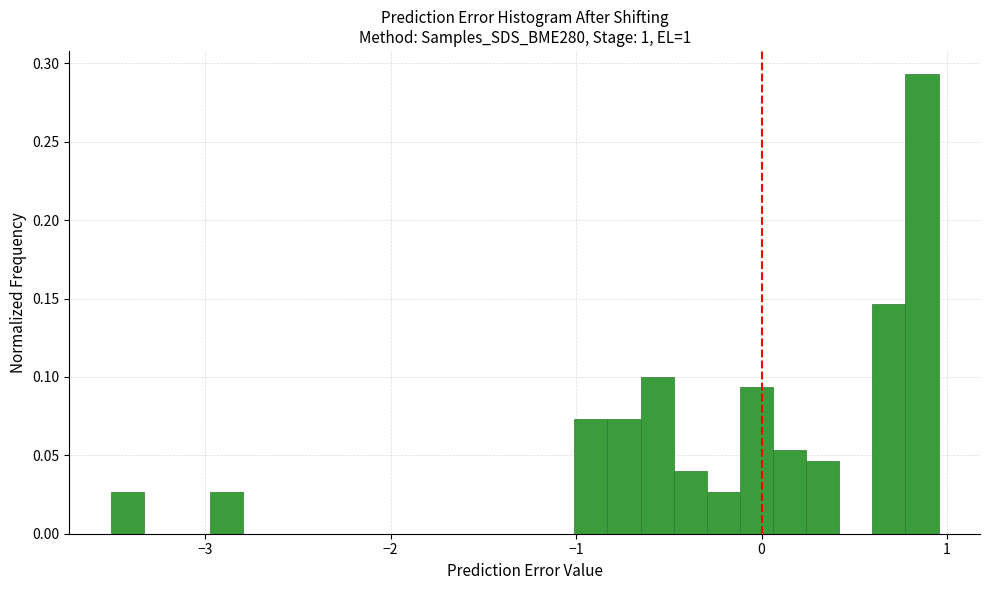

Around what value on the x-axis is the tallest bar? Give the approximate position of its centre, as read against the axis.

0.9